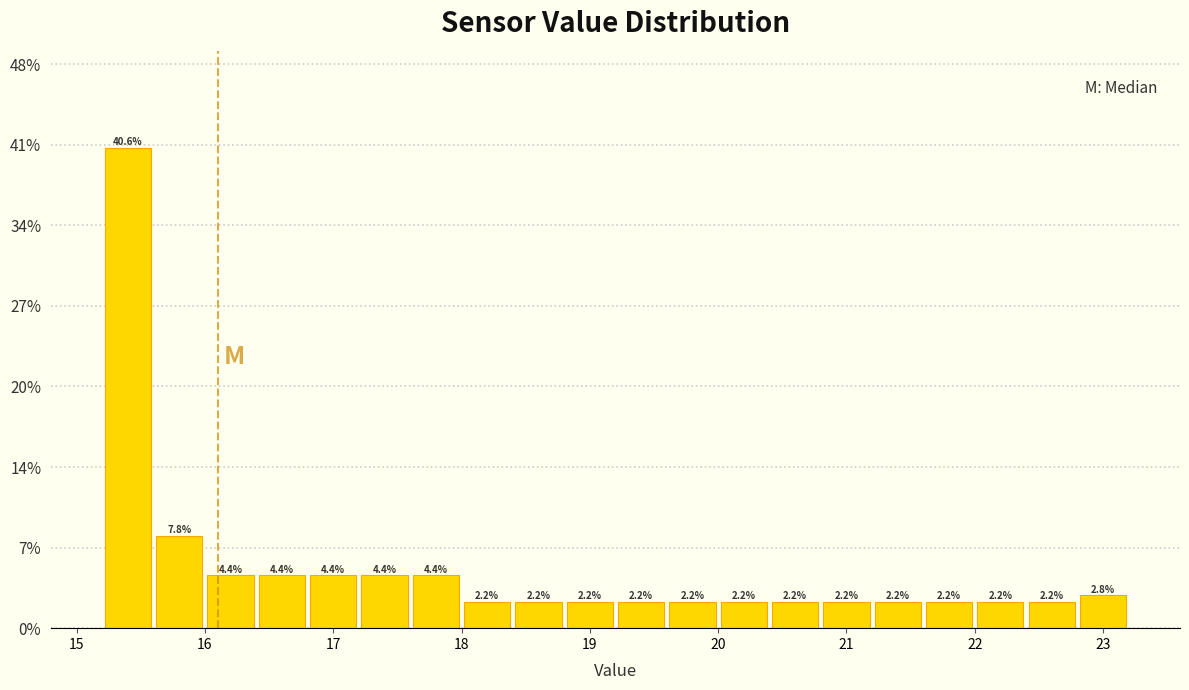

How tall is the bar that spans 19.6 to 20.0 on the x-axis?

2.2